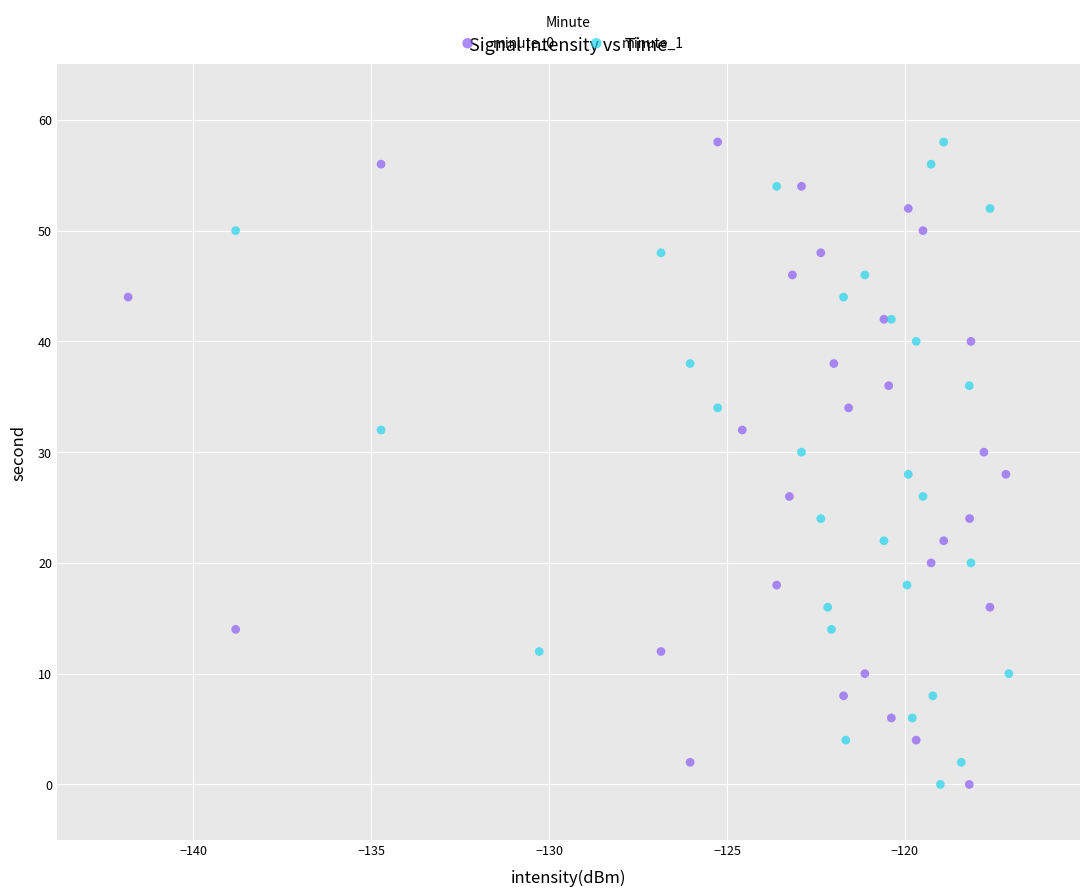

What are all the series names shown in the legend?

minute_0, minute_1